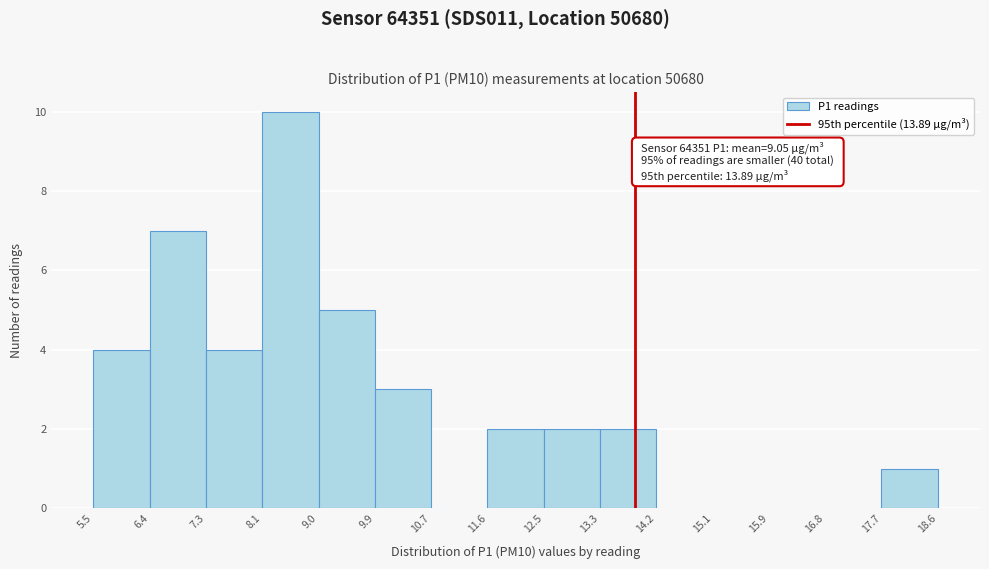

Which range on the x-axis has the tallest bar?

8.1 to 9.0